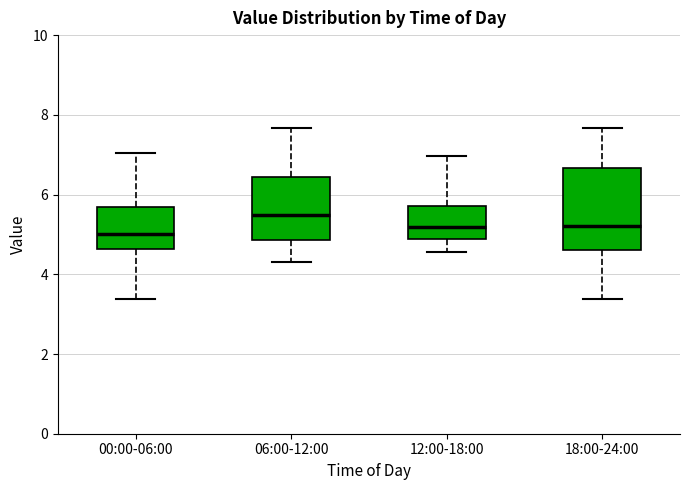

Reading left to right, transcribe this box plot: for each box, give where its median line is, the range the box spans, and where its two whiskers end, as read against the y-axis. The values are not printed on the chart, so give them approximately, as read against the axis.

00:00-06:00: median 5.0, box 4.6 to 5.6, whiskers 3.4 to 7.0
06:00-12:00: median 5.4, box 4.8 to 6.4, whiskers 4.4 to 7.6
12:00-18:00: median 5.2, box 4.8 to 5.8, whiskers 4.6 to 7.0
18:00-24:00: median 5.2, box 4.6 to 6.6, whiskers 3.4 to 7.6